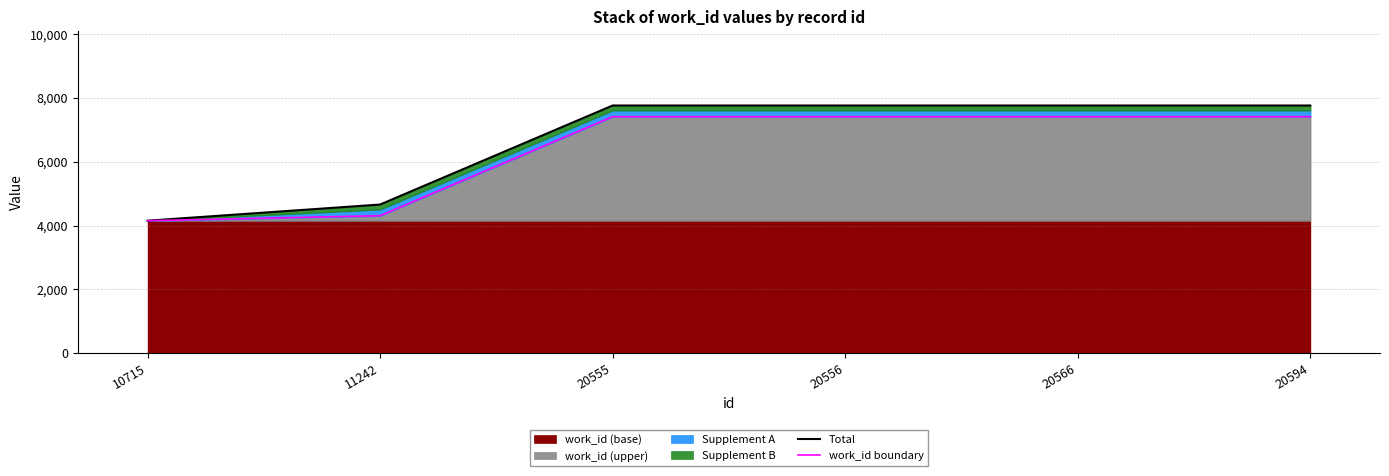

Reading right to left, transcribe all the data shown in this chart.

Total: 20594=7761	20566=7761	20556=7761	20555=7761	11242=4659	10715=4153
work_id boundary: 20594=7411	20566=7411	20556=7411	20555=7411	11242=4309	10715=4153